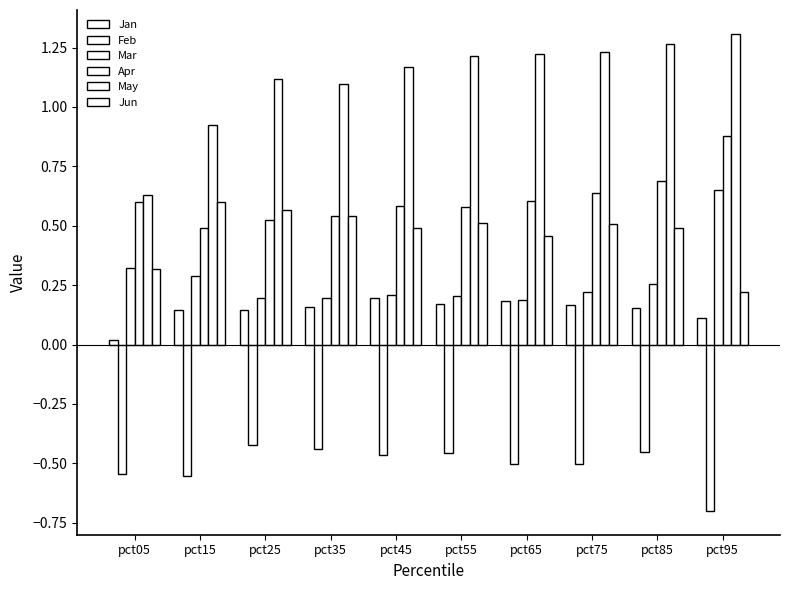

Count the number of categories in the chart.

10